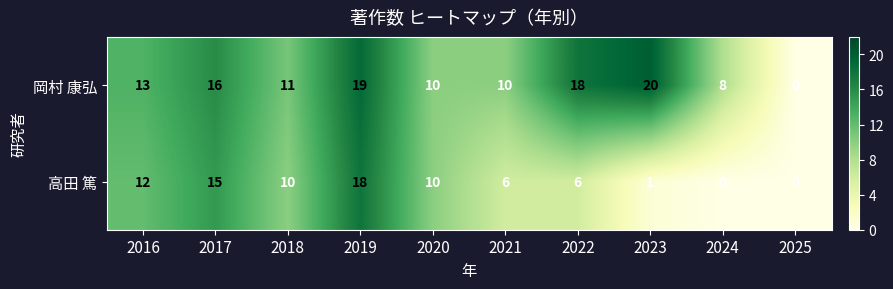

Reading right to left, transcribe all the data shown in this chart.

岡村 康弘: 0	8	20	18	10	10	19	11	16	13
高田 篤: 0	0	1	6	6	10	18	10	15	12